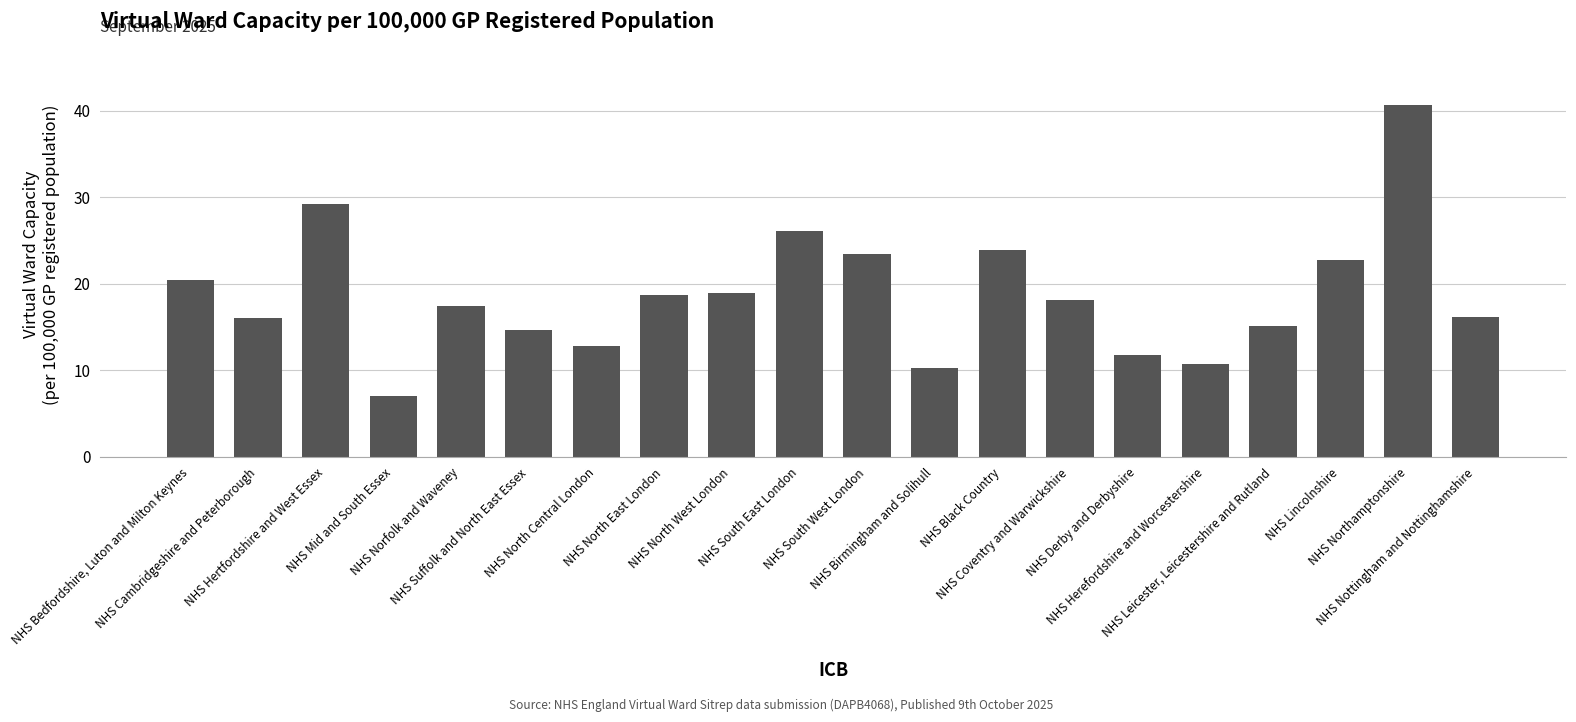

Where does the data first go above 18?

NHS Bedfordshire, Luton and Milton Keynes